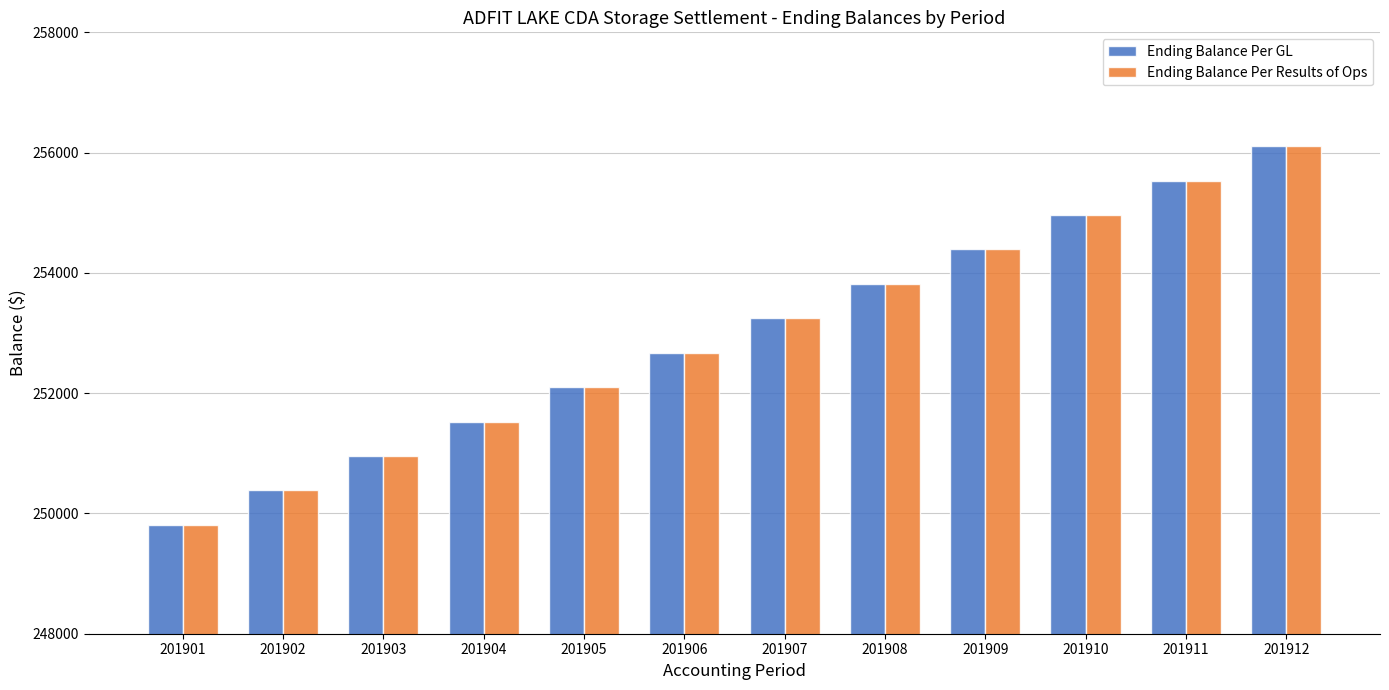

What are all the series names shown in the legend?

Ending Balance Per GL, Ending Balance Per Results of Ops